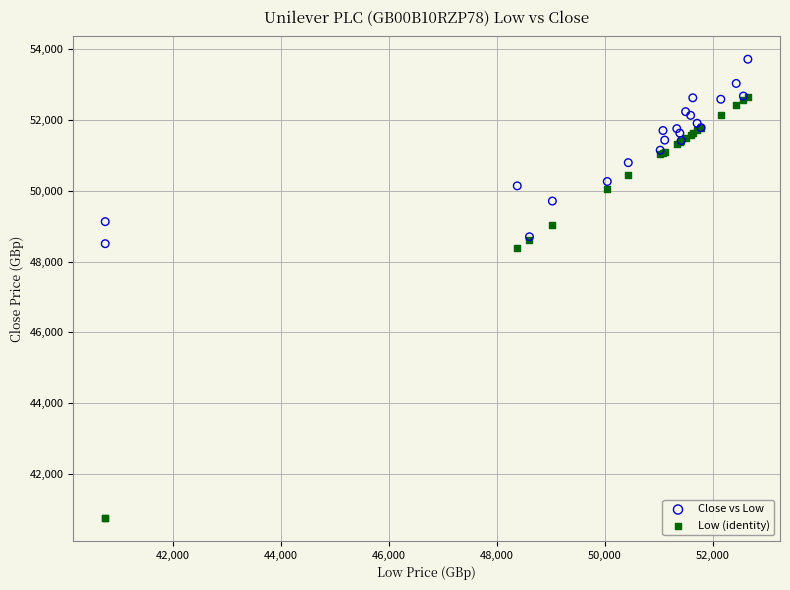

What are all the series names shown in the legend?

Close vs Low, Low (identity)